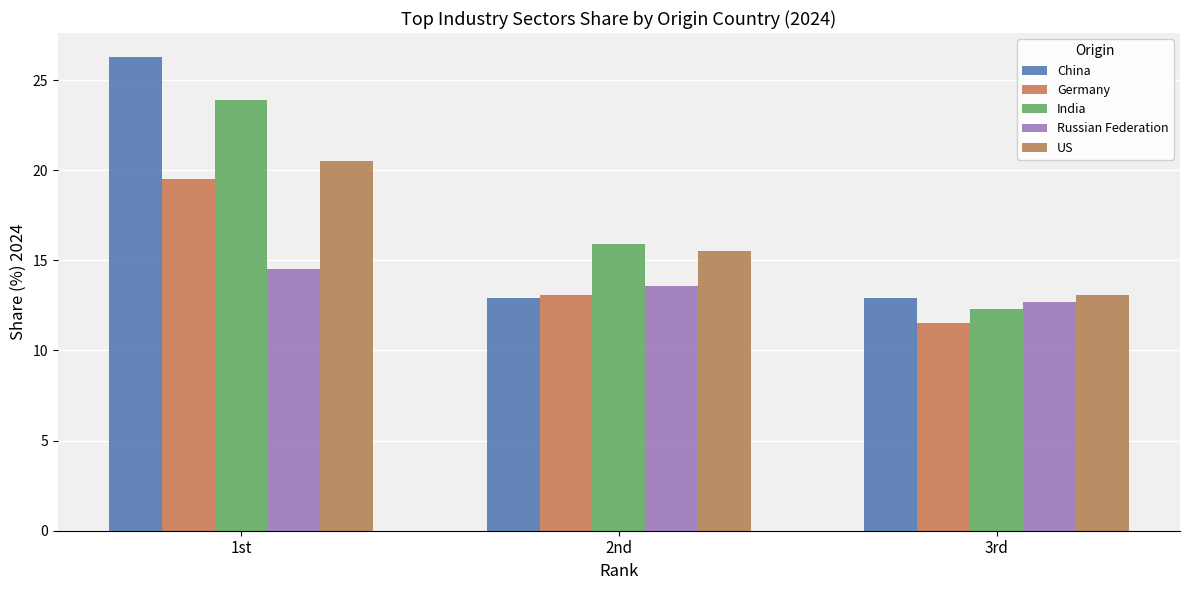

Does the chart contain any negative values?

No